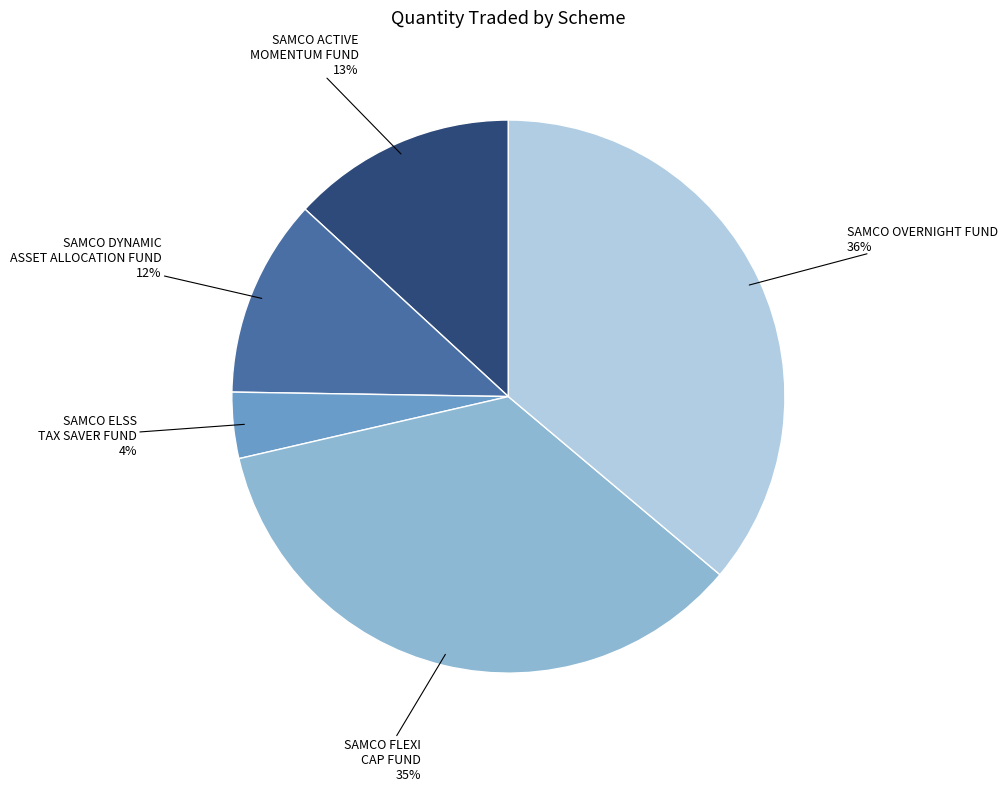

To the nearest percent, what is the average slice percentage?

20%